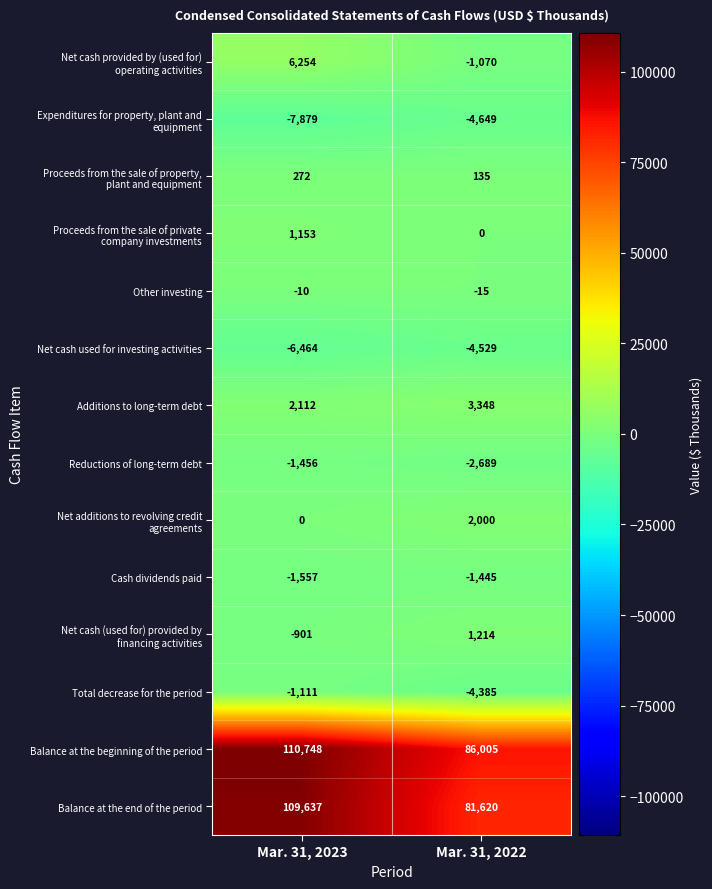

What is the approximate value of Total decrease for the period at Mar. 31, 2023, to the nearest 100?

-1100